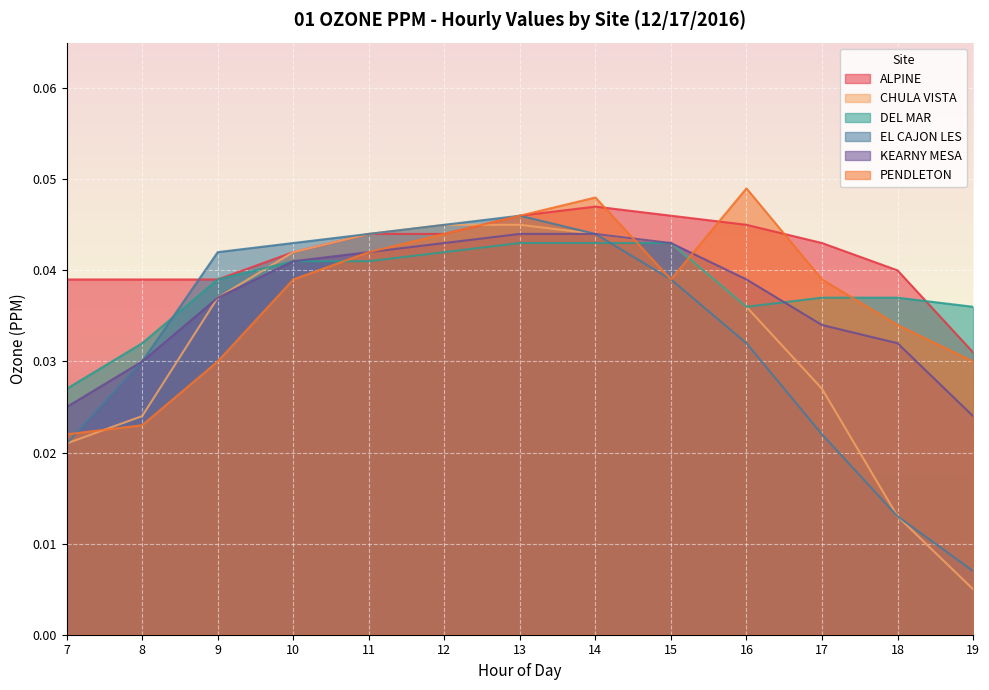

What is the sum of all KEARNY MESA values?

0.5